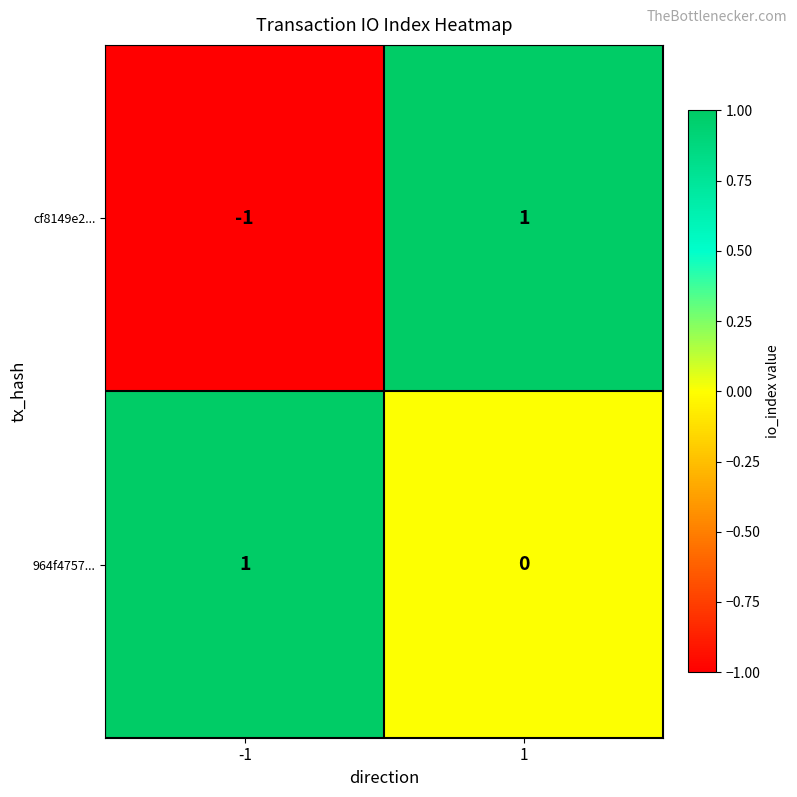

The value of 964f4757... at -1 is 1. True or false?

True